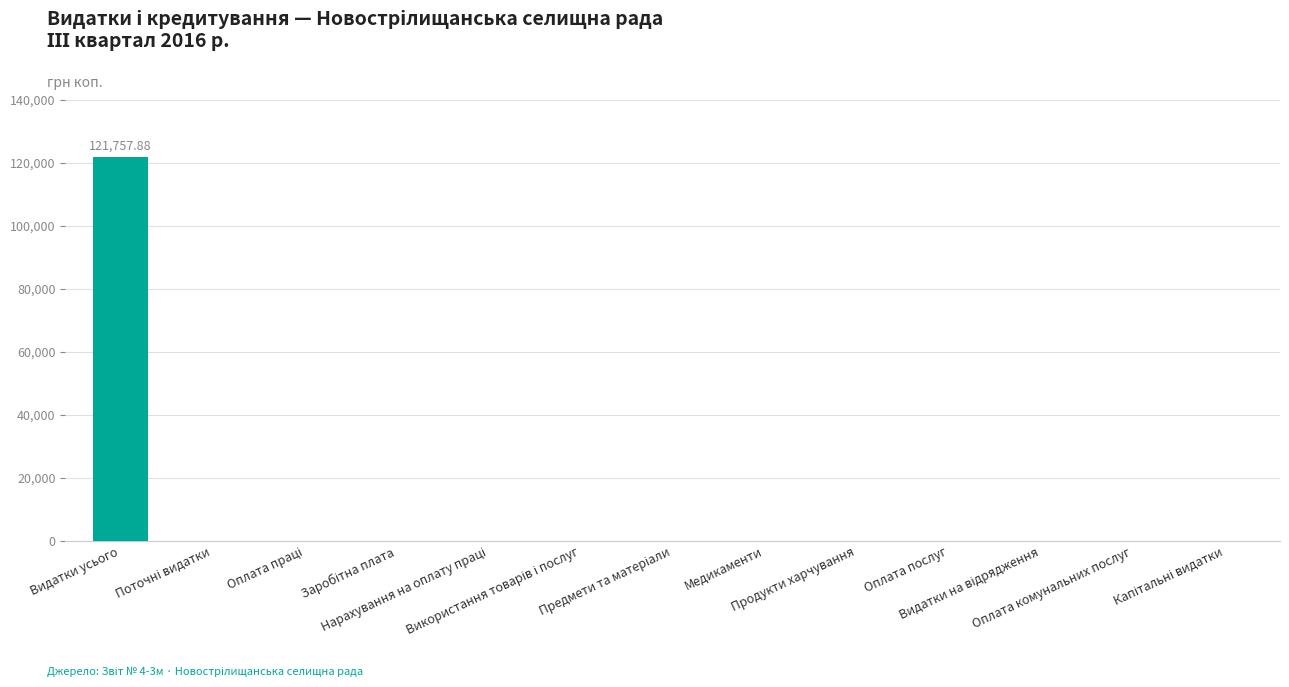

What is the sum of all values?

121757.9